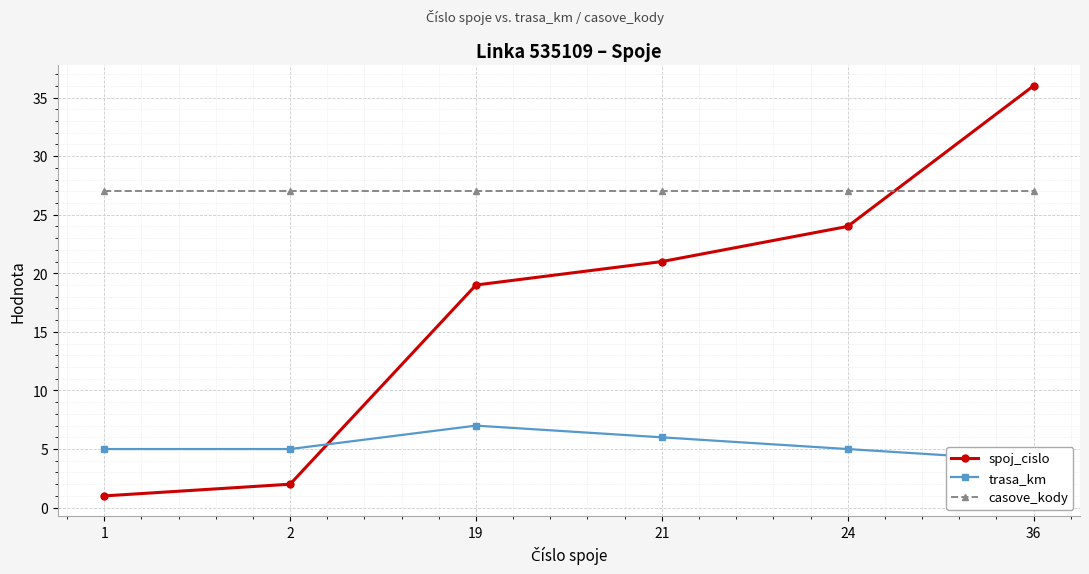

Count the number of data series in this chart.

3